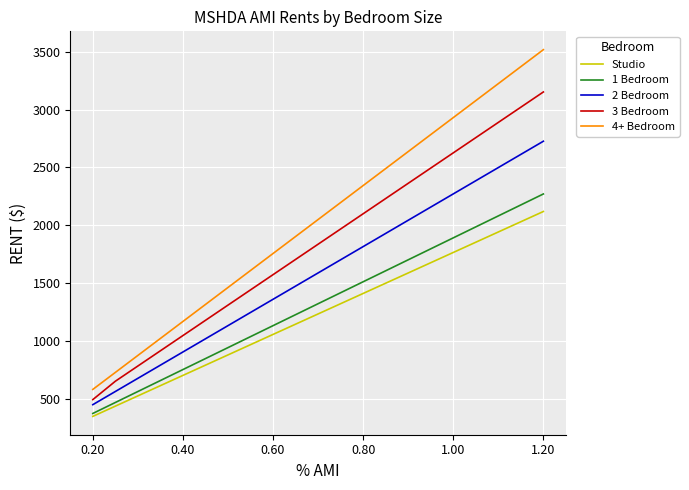

Which series has the largest total across all categories?

4+ Bedroom